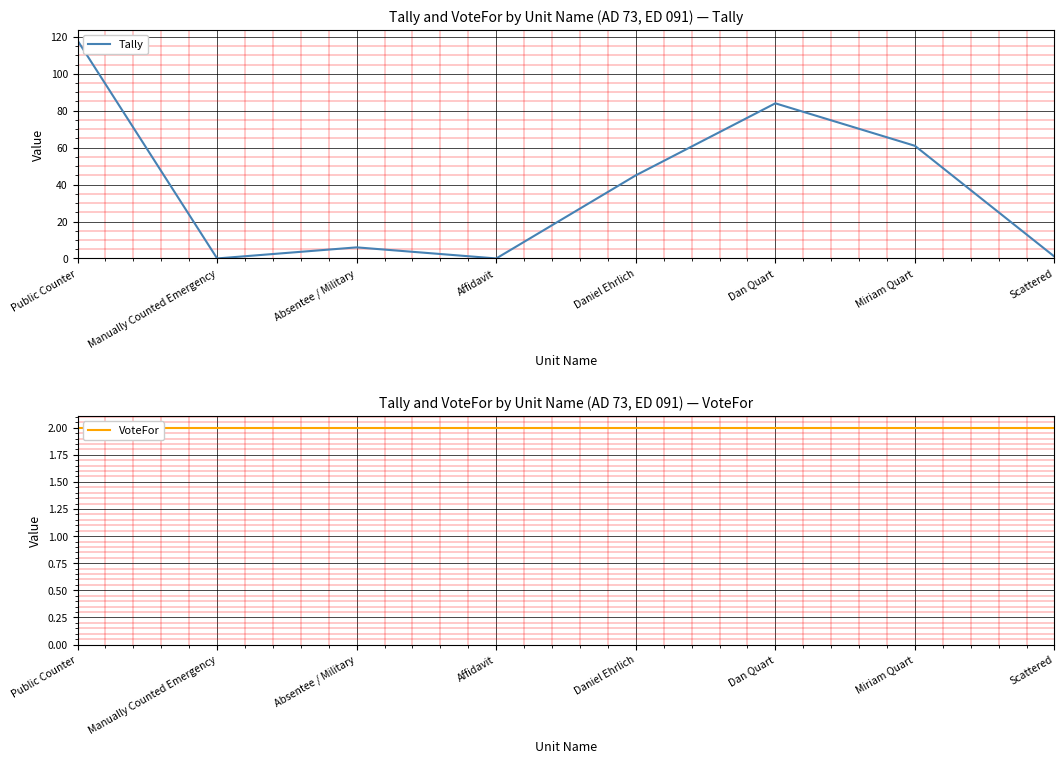

True or false: Tally has a value of 64 at Daniel Ehrlich.

False